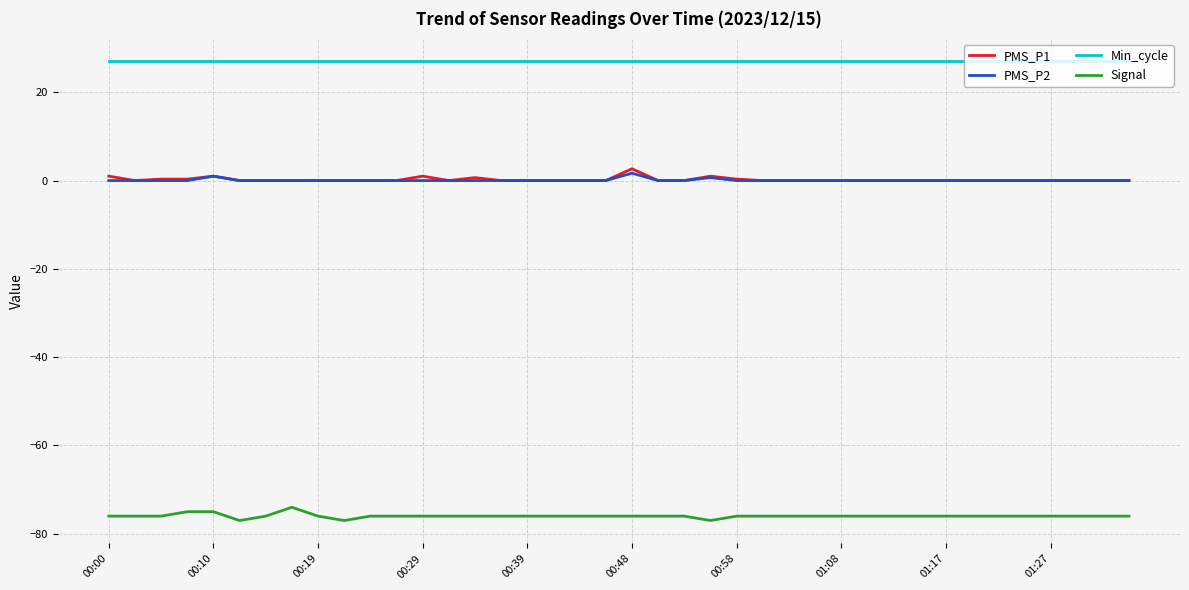

Count the number of data series in this chart.

4